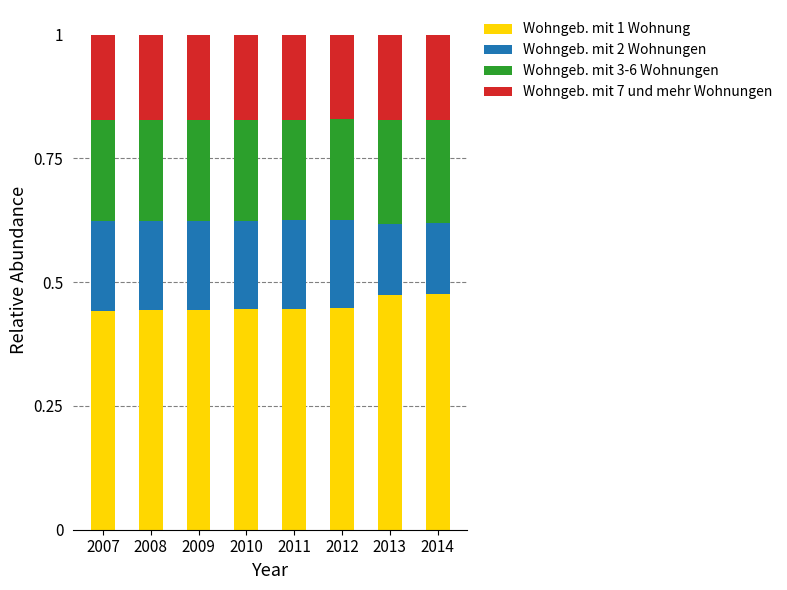

The Wohngeb. mit 1 Wohnung series shows 0.6 at 2009. True or false?

False